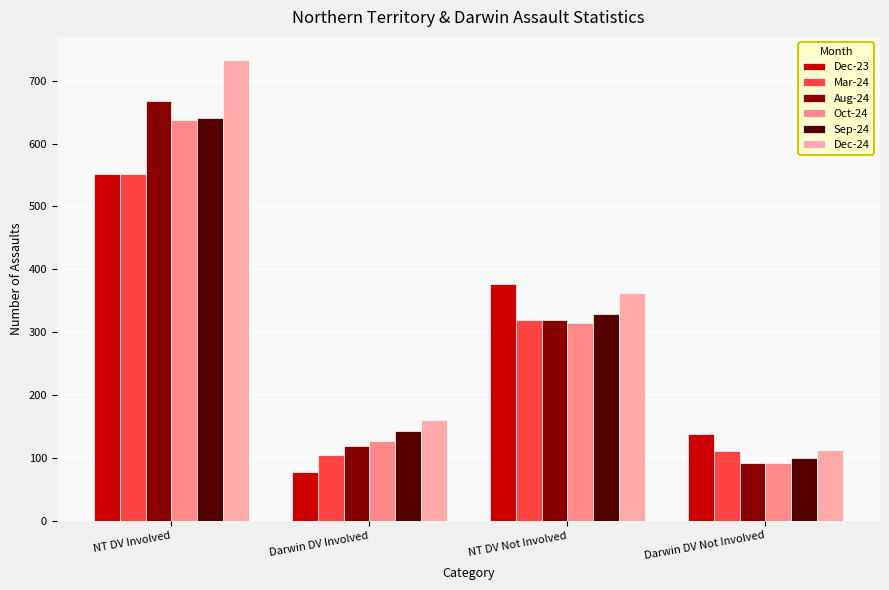

Rank the series at Darwin DV Involved from highest to lowest value.

Dec-24, Sep-24, Oct-24, Aug-24, Mar-24, Dec-23